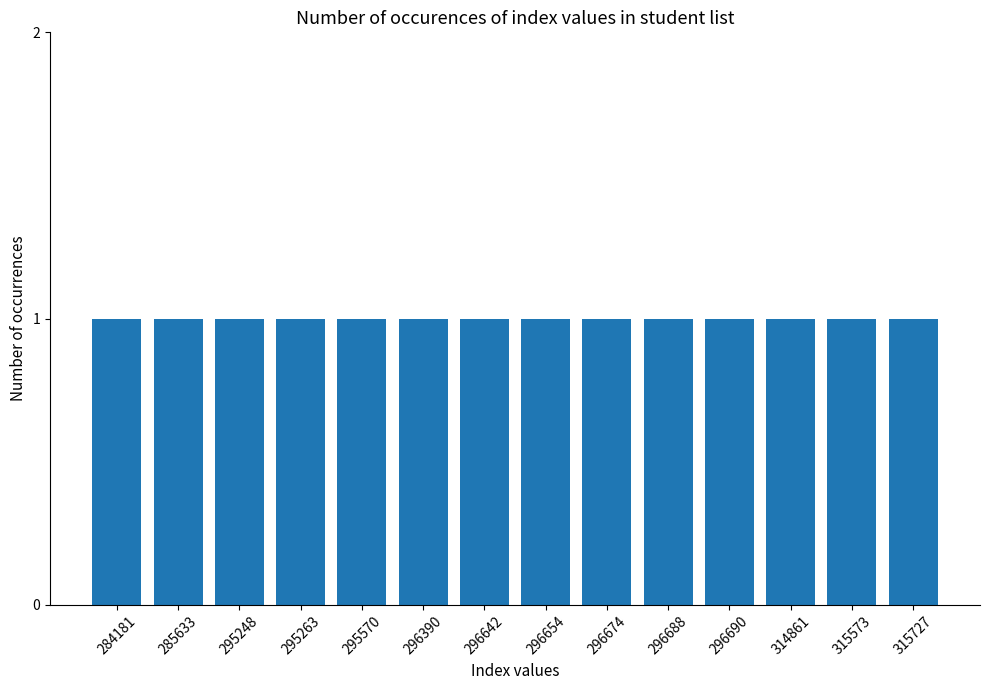

What is the smallest value displayed?

284181